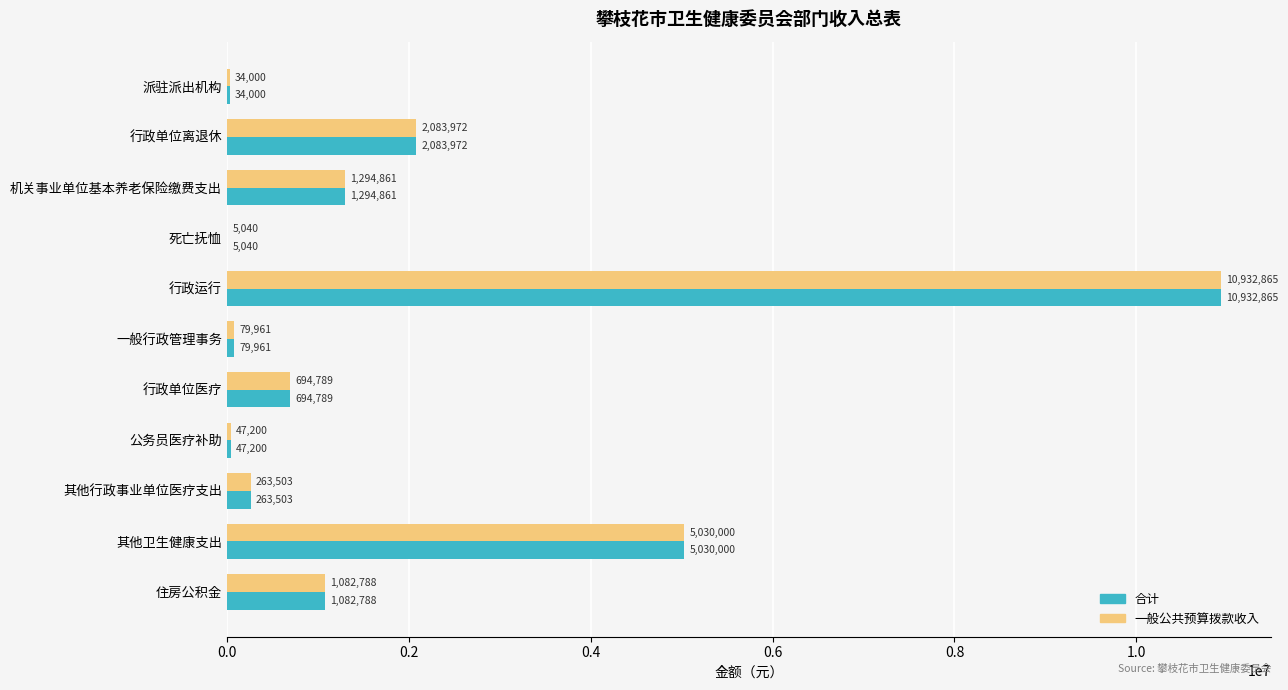

How many values in the 合计 series exceed 694788?

6